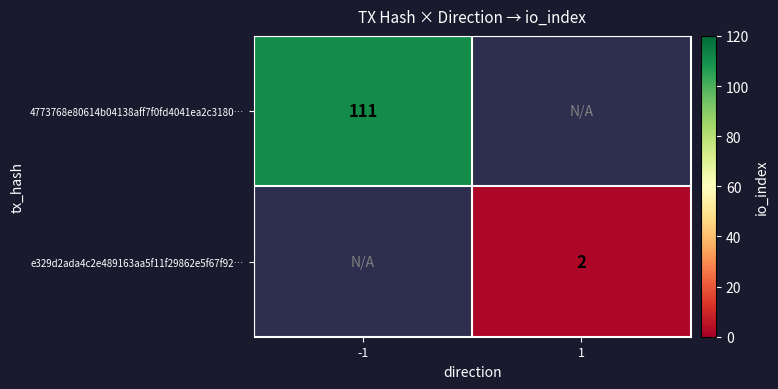

Is it true that 4773768e80614b04138aff7f0fd4041ea2c3180… equals 111 at -1?

True